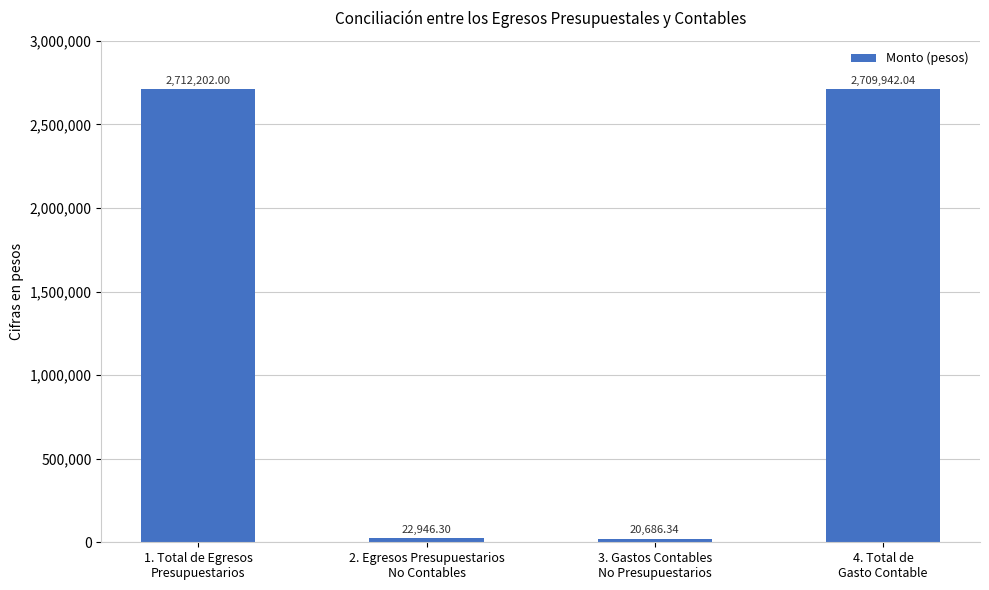

What is the greatest value displayed?

2712202.0